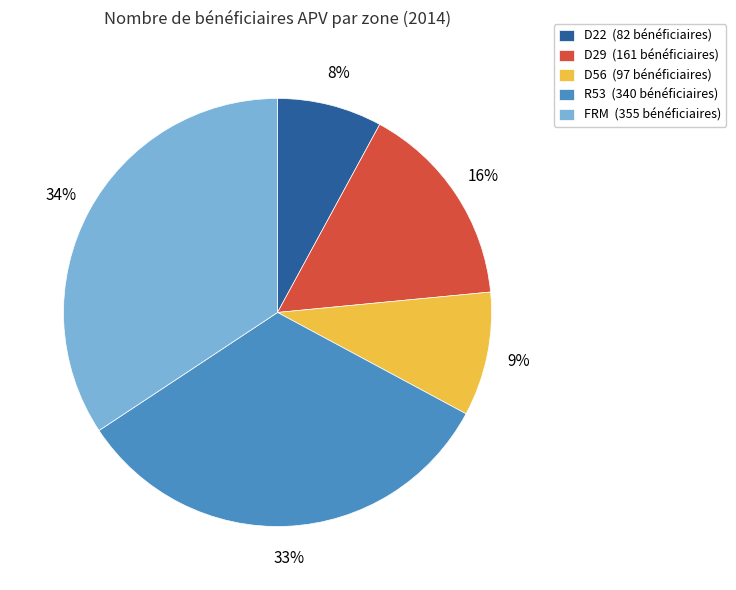

Combined, do D22 and D56 account for over 50%?

No